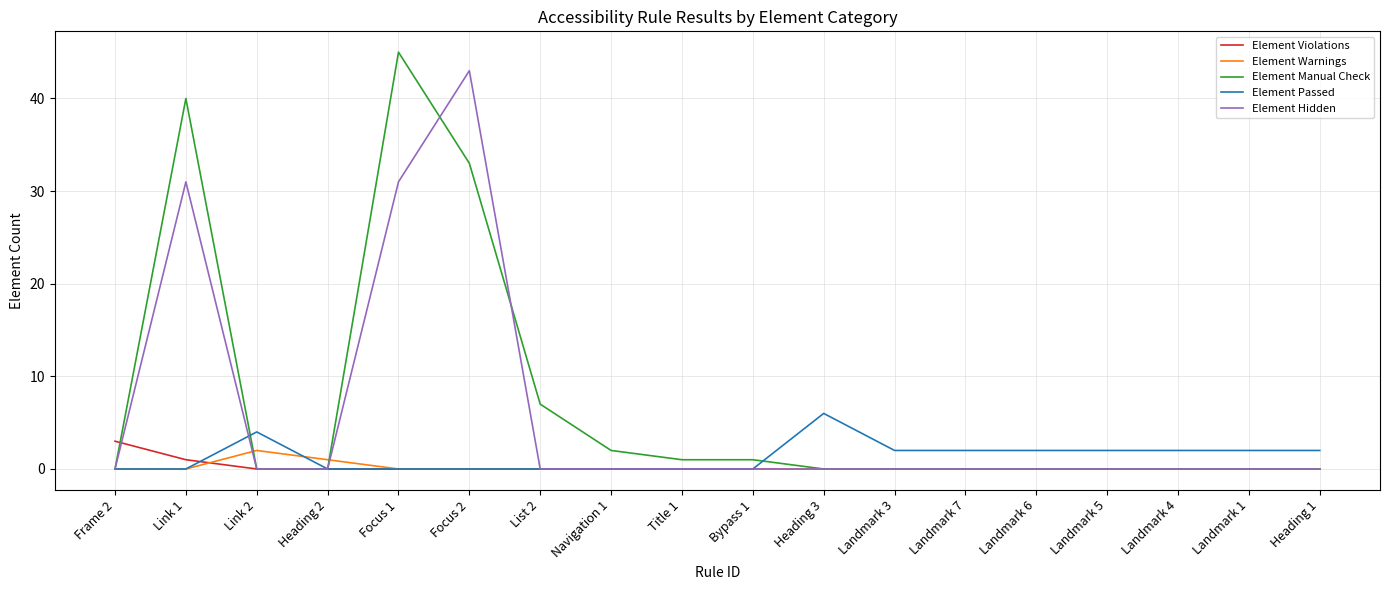

Reading left to right, transcribe all the data shown in this chart.

Element Violations: Frame 2=3	Link 1=1	Link 2=0	Heading 2=0	Focus 1=0	Focus 2=0	List 2=0	Navigation 1=0	Title 1=0	Bypass 1=0	Heading 3=0	Landmark 3=0	Landmark 7=0	Landmark 6=0	Landmark 5=0	Landmark 4=0	Landmark 1=0	Heading 1=0
Element Warnings: Frame 2=0	Link 1=0	Link 2=2	Heading 2=1	Focus 1=0	Focus 2=0	List 2=0	Navigation 1=0	Title 1=0	Bypass 1=0	Heading 3=0	Landmark 3=0	Landmark 7=0	Landmark 6=0	Landmark 5=0	Landmark 4=0	Landmark 1=0	Heading 1=0
Element Manual Check: Frame 2=0	Link 1=40	Link 2=0	Heading 2=0	Focus 1=45	Focus 2=33	List 2=7	Navigation 1=2	Title 1=1	Bypass 1=1	Heading 3=0	Landmark 3=0	Landmark 7=0	Landmark 6=0	Landmark 5=0	Landmark 4=0	Landmark 1=0	Heading 1=0
Element Passed: Frame 2=0	Link 1=0	Link 2=4	Heading 2=0	Focus 1=0	Focus 2=0	List 2=0	Navigation 1=0	Title 1=0	Bypass 1=0	Heading 3=6	Landmark 3=2	Landmark 7=2	Landmark 6=2	Landmark 5=2	Landmark 4=2	Landmark 1=2	Heading 1=2
Element Hidden: Frame 2=0	Link 1=31	Link 2=0	Heading 2=0	Focus 1=31	Focus 2=43	List 2=0	Navigation 1=0	Title 1=0	Bypass 1=0	Heading 3=0	Landmark 3=0	Landmark 7=0	Landmark 6=0	Landmark 5=0	Landmark 4=0	Landmark 1=0	Heading 1=0